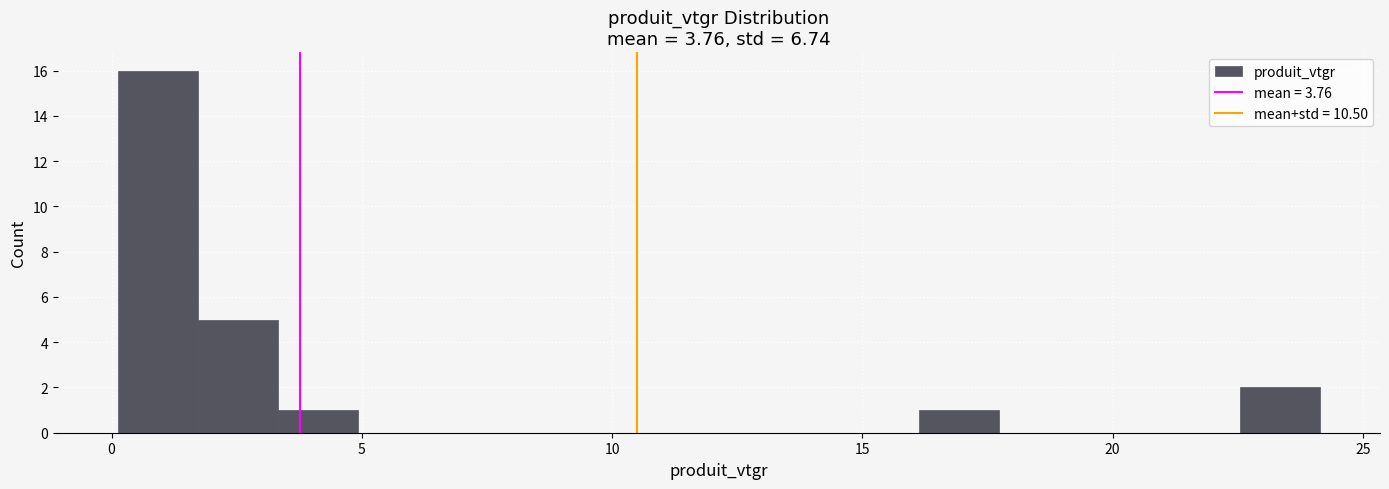

Around what value on the x-axis is the tallest bar? Give the approximate position of its centre, as read against the axis.

1.0